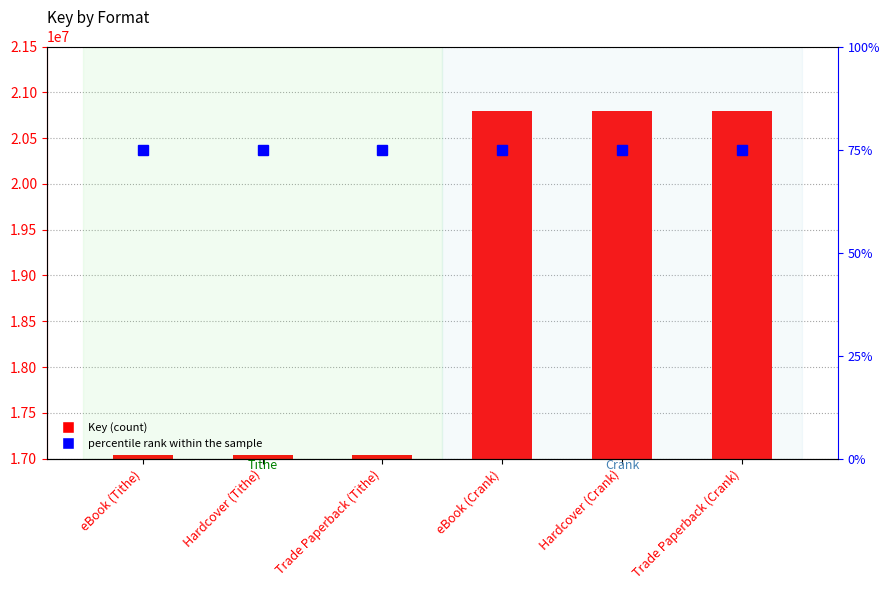

Is it true that Key equals 20799661 at Hardcover (Crank)?

True